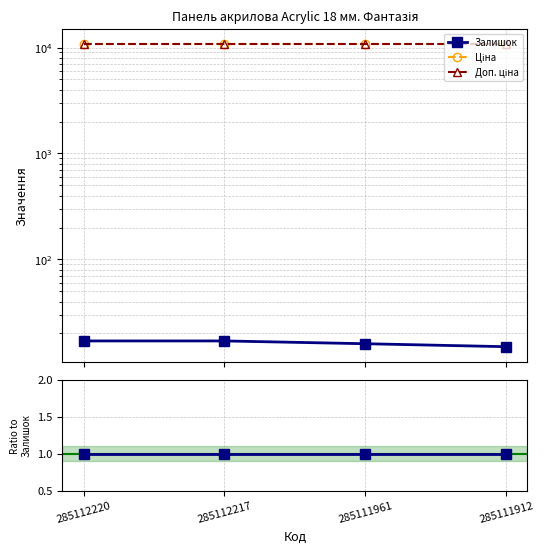

True or false: Ціна and Доп. ціна cross at least once.

False